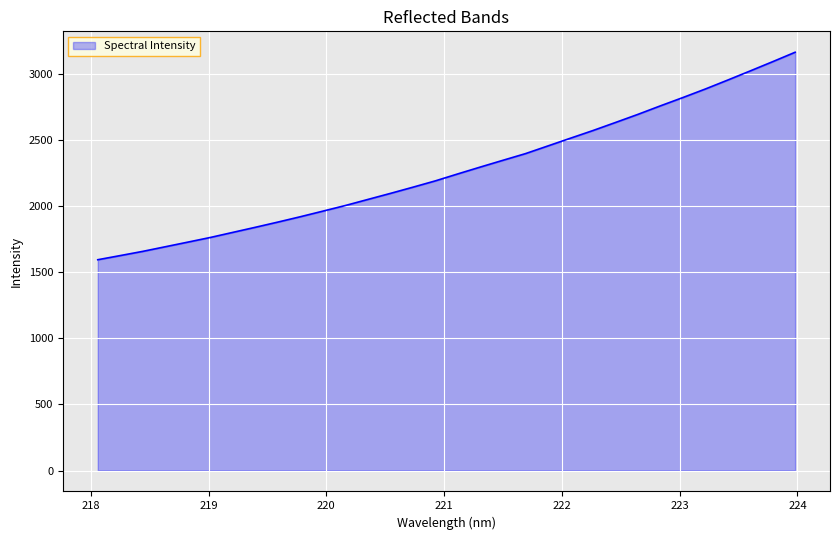

True or false: the data has more than 1 interior local peaks.

False